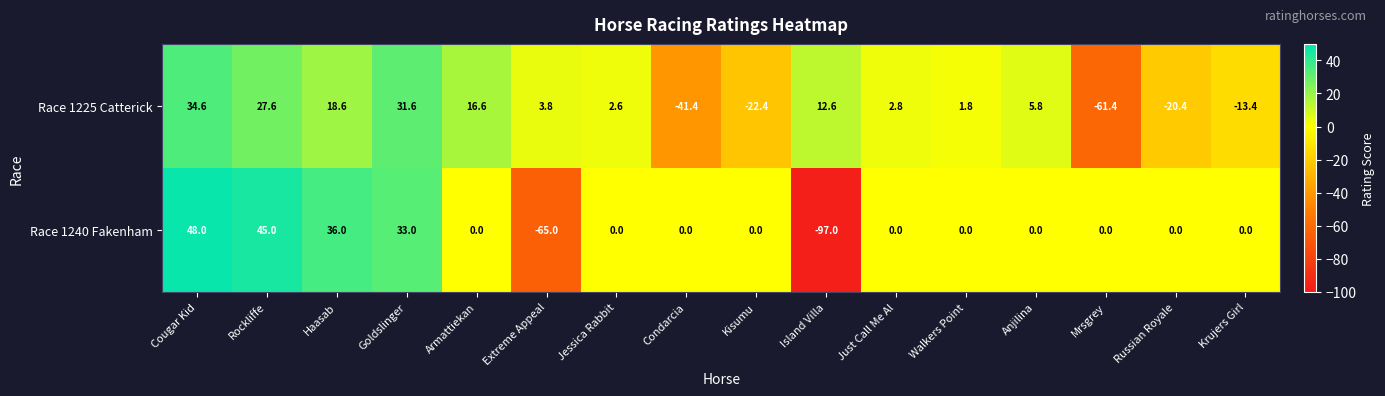

Which series has the largest range (max minus min)?

Race 1240 Fakenham